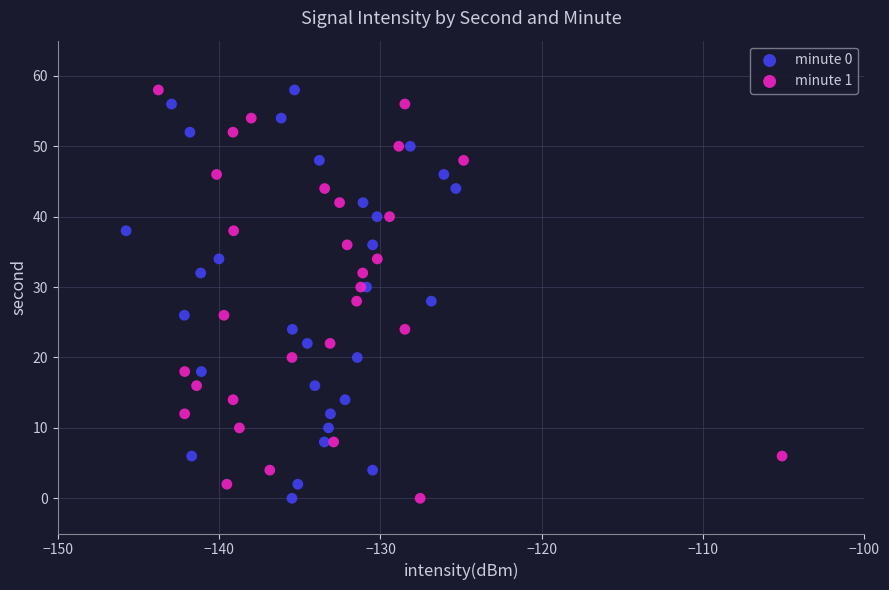

What are all the series names shown in the legend?

minute 0, minute 1